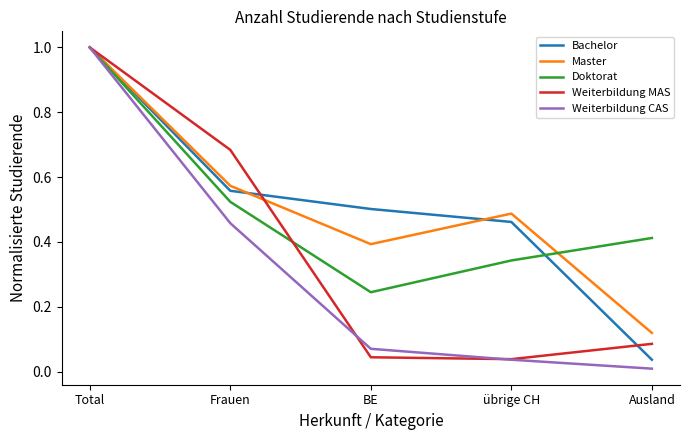

Does the chart display data point markers on the line(s)?

No